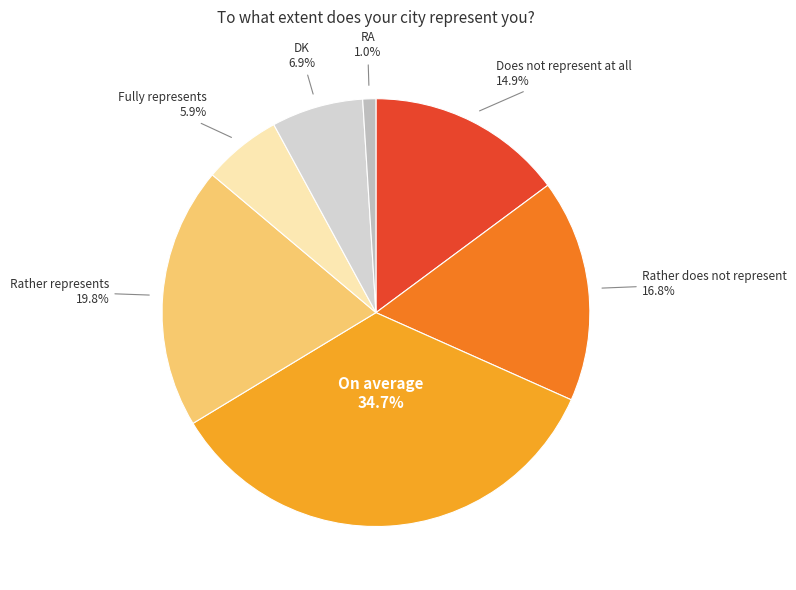

How many segments does this pie chart have?

7